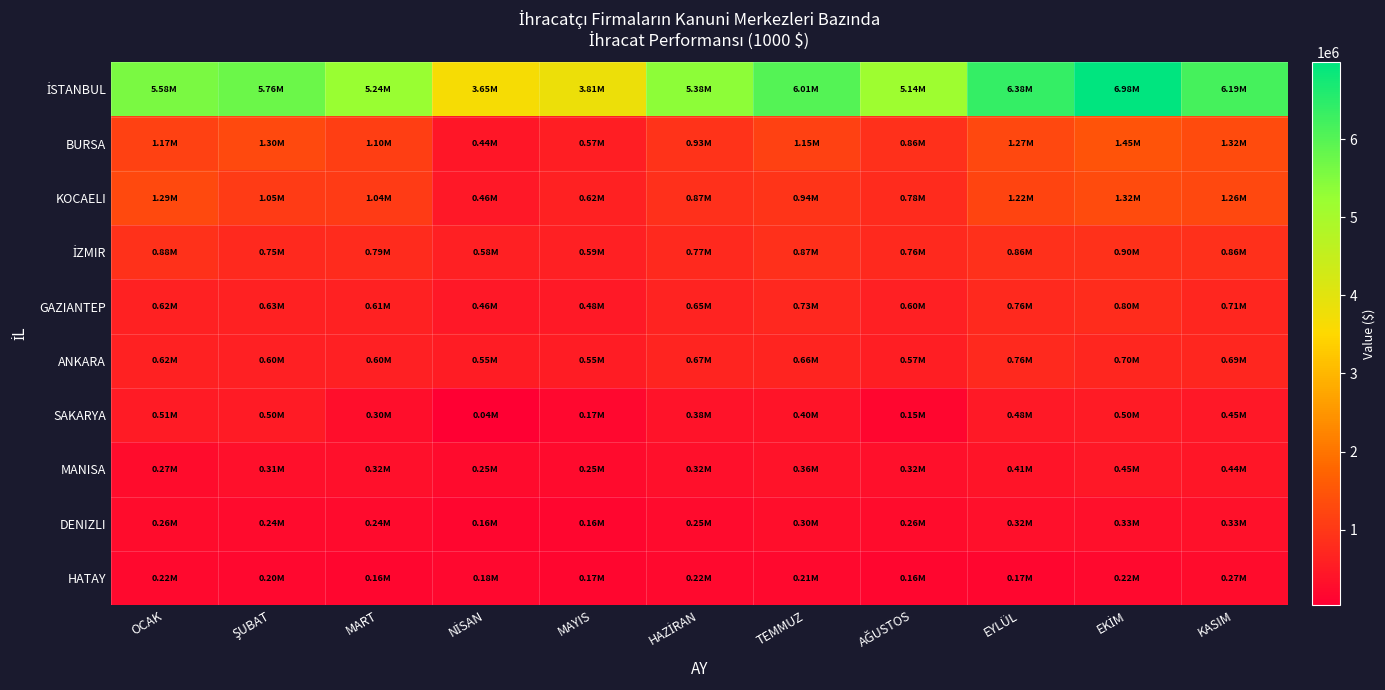

Which series has the largest range (max minus min)?

İSTANBUL